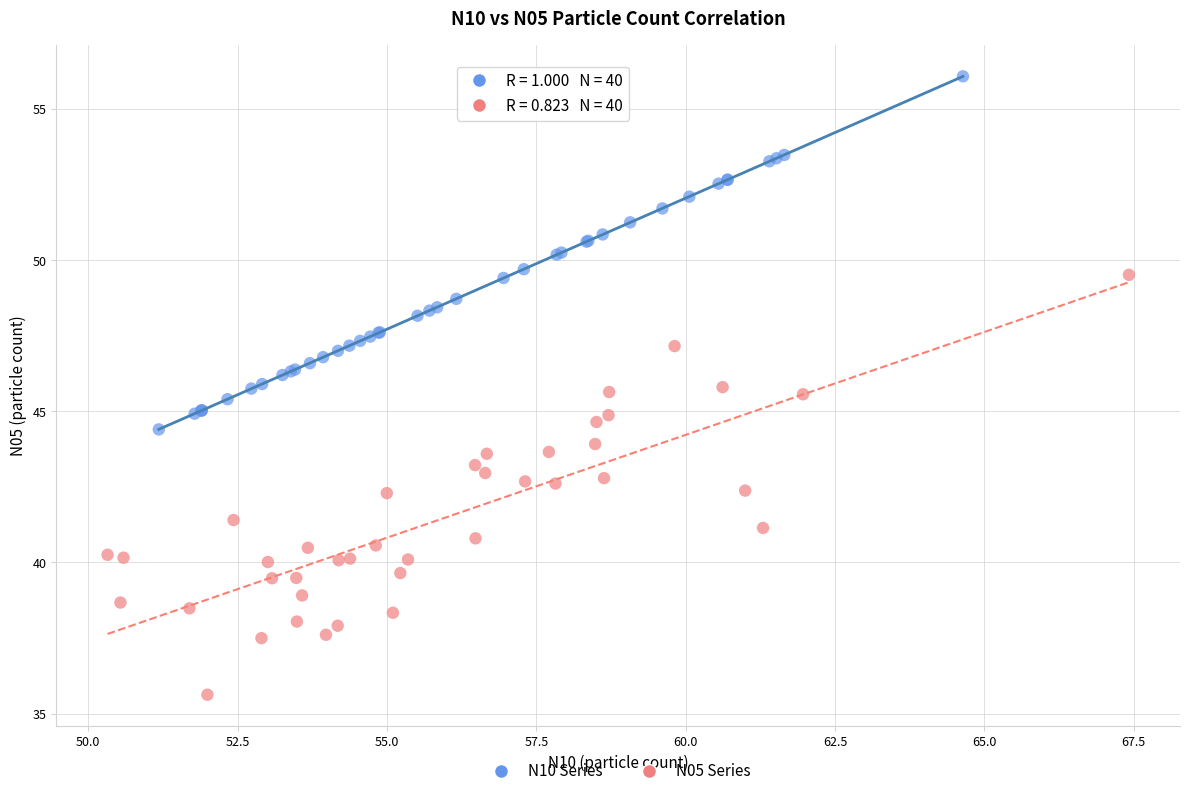

What are all the series names shown in the legend?

N10 Series, N05 Series